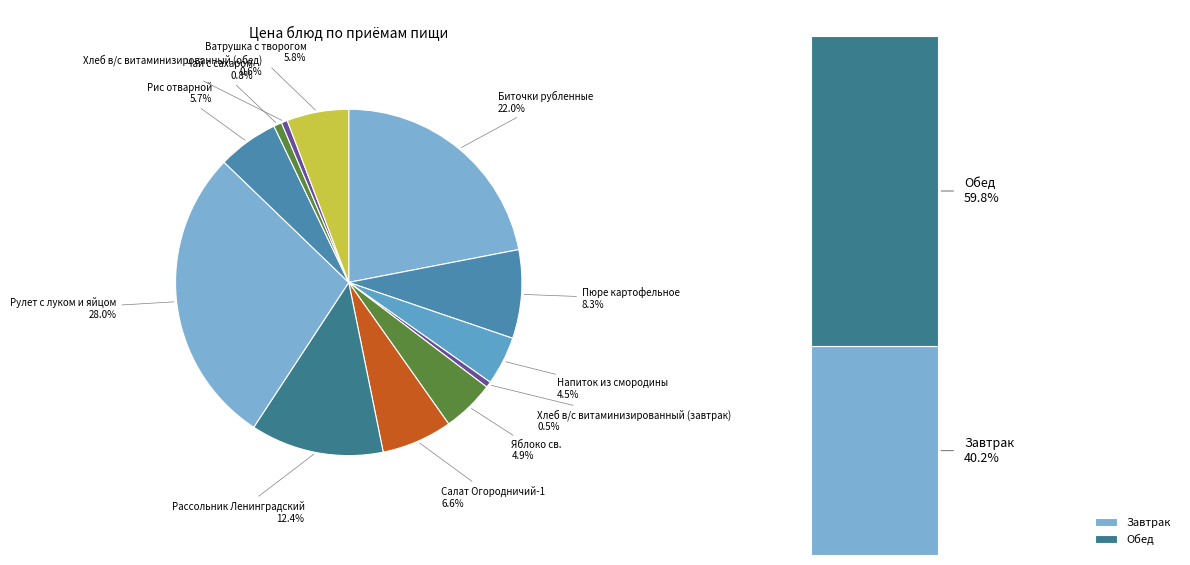

What is the smallest slice in the pie chart?

Хлеб в/с витаминизированный (завтрак)